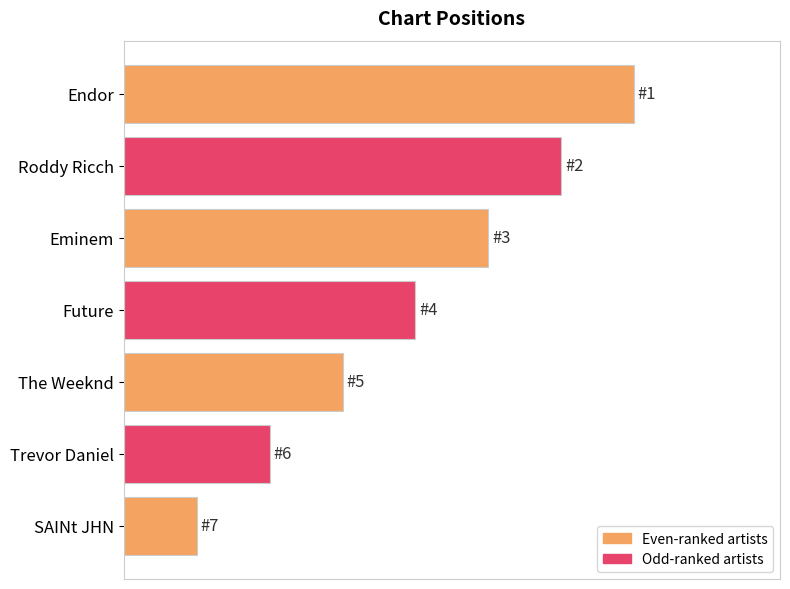

What is the sum of all values?

28